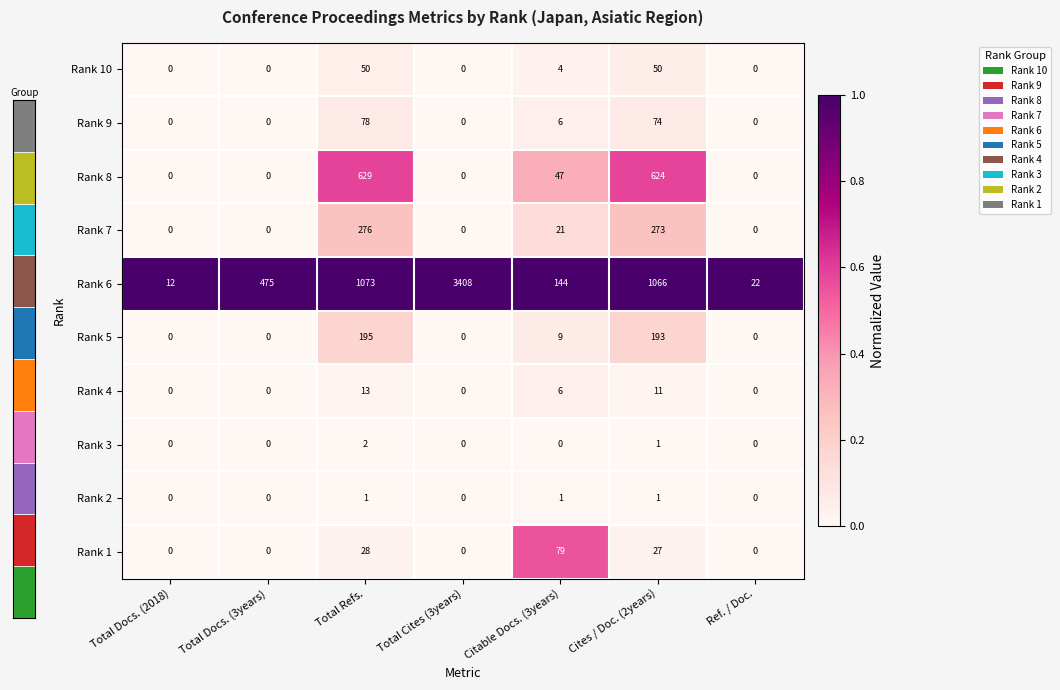

What is the average value of the Rank 5 series?

0.1